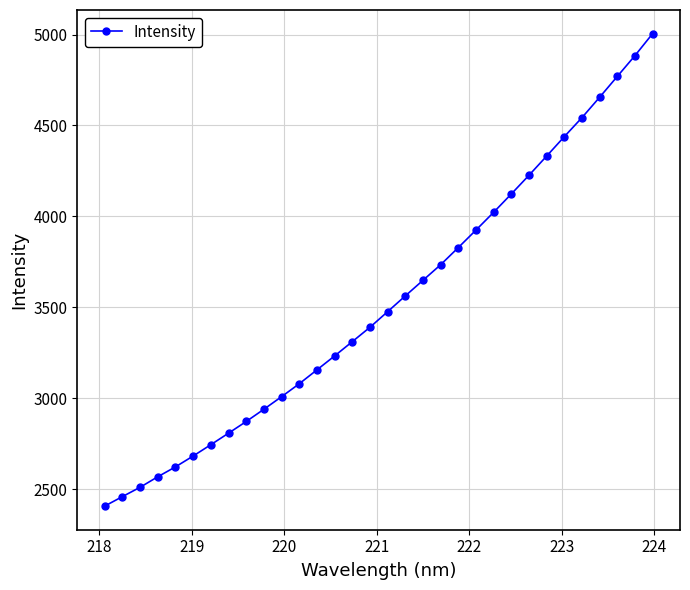

What is the average value?

3530.2